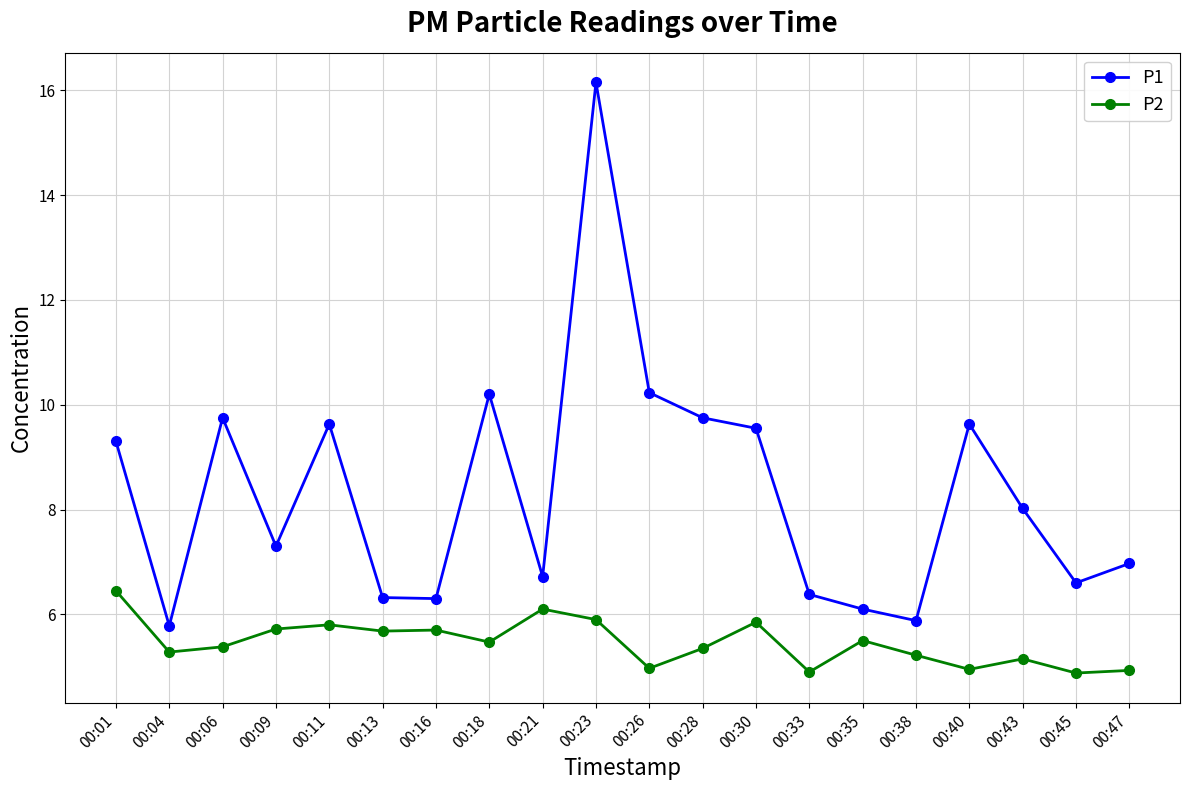

Does the chart have visible grid lines?

Yes